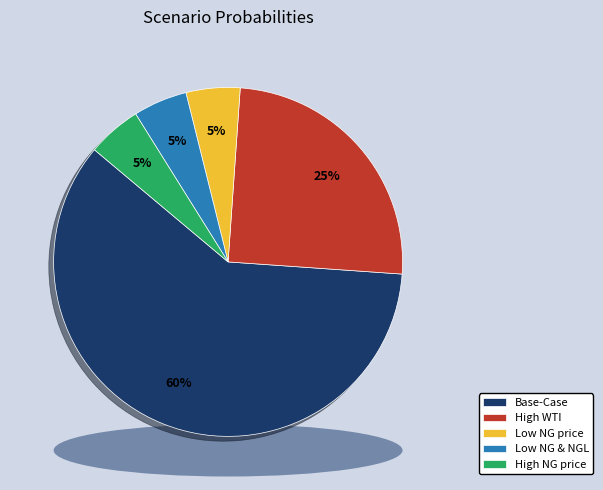

Which category has the smallest portion of the pie?

Low NG price